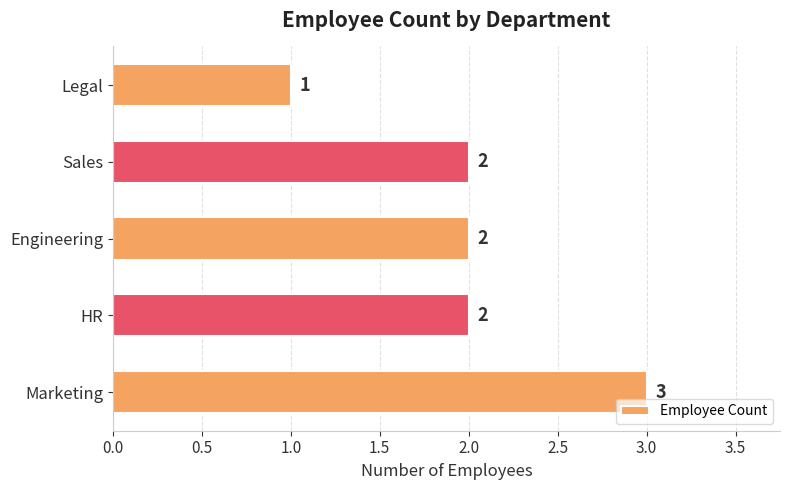

Reading top to bottom, extract all data points from this chart.

Legal=1	Sales=2	Engineering=2	HR=2	Marketing=3